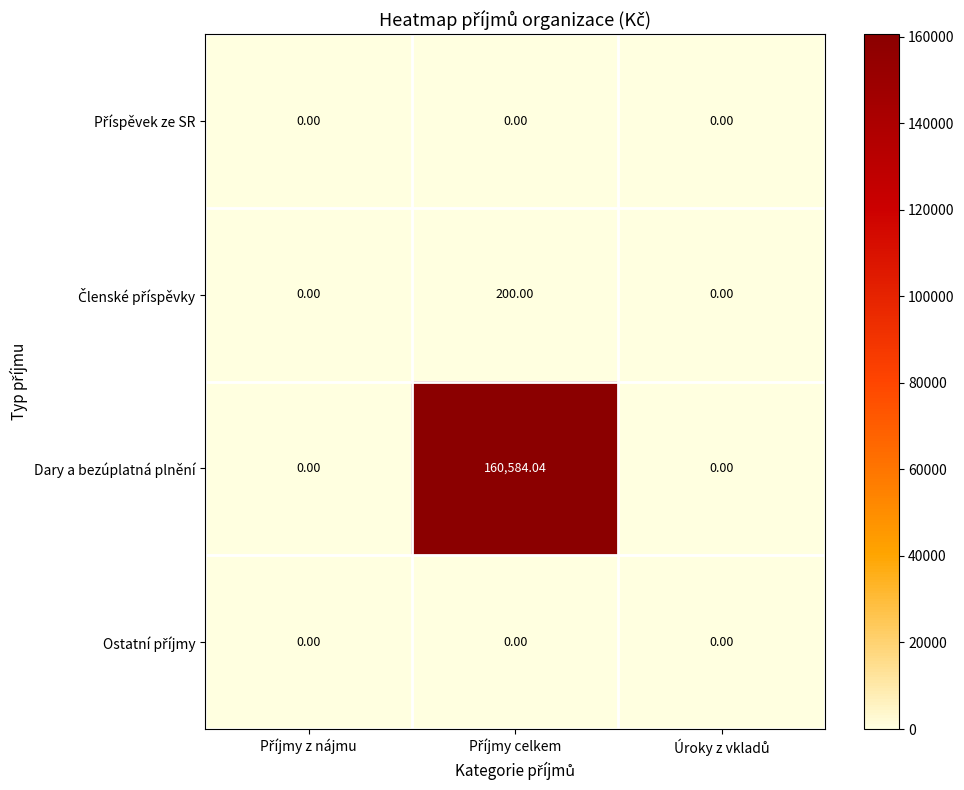

Which series has the largest range (max minus min)?

Dary a bezúplatná plnění